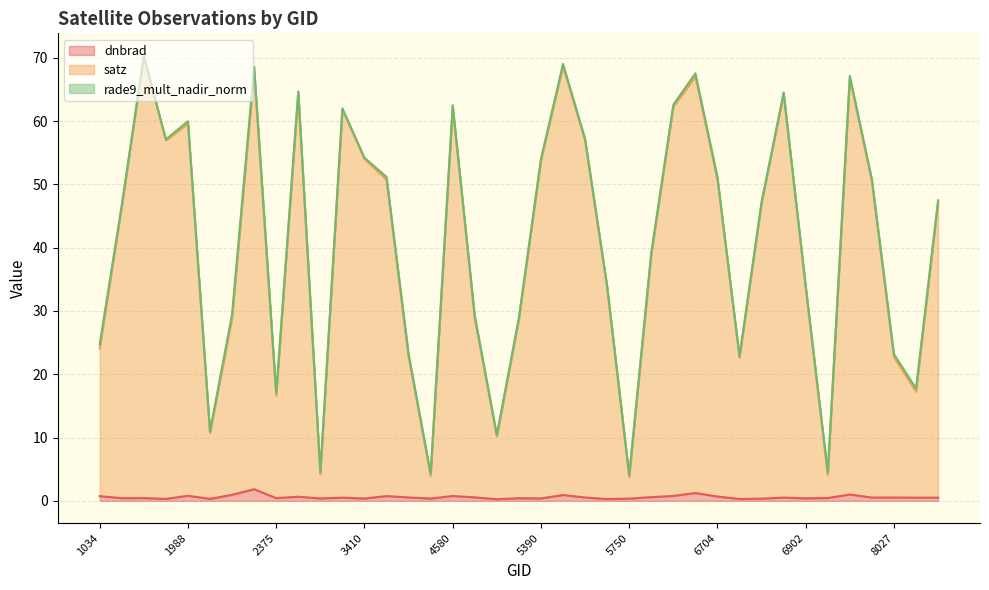

What is the sum of all dnbrad values?

22.3